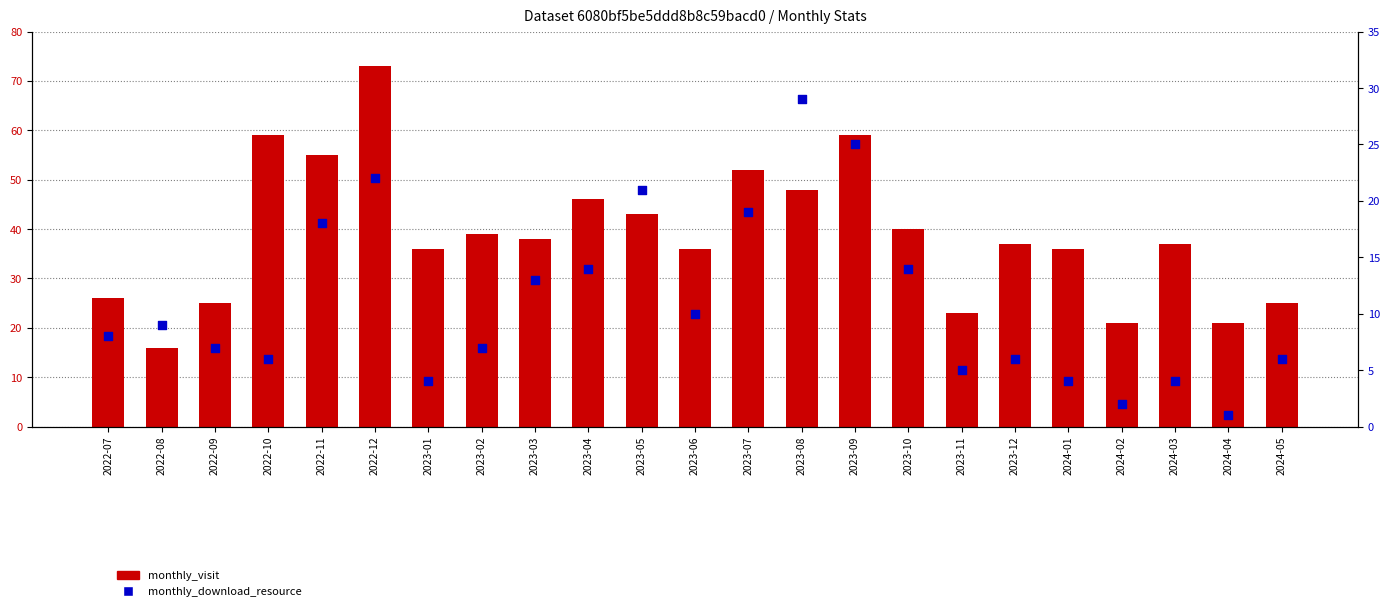

Which series has the largest Y range (max minus min)?

monthly_visit